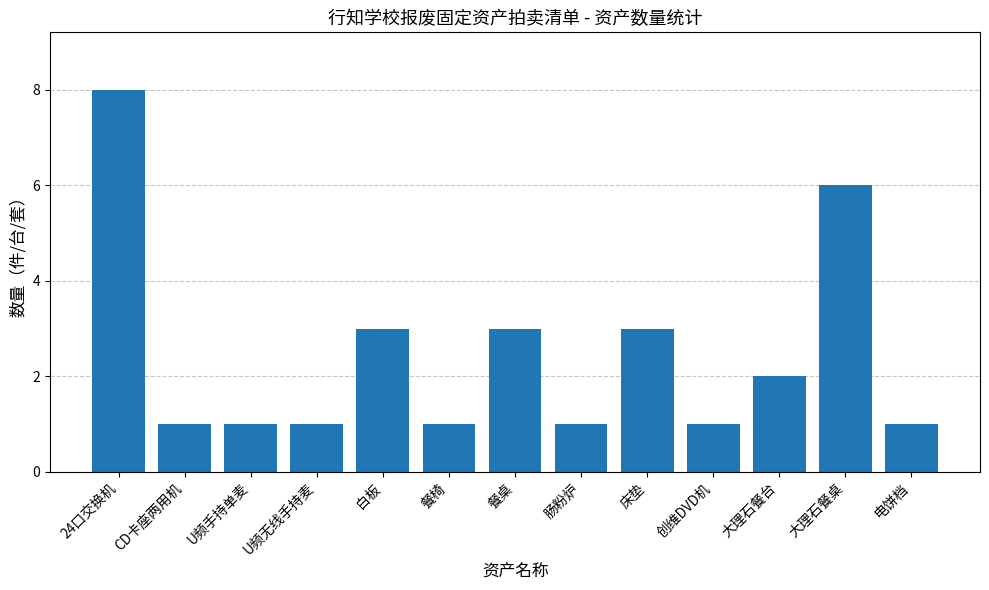

What is the average value?

2